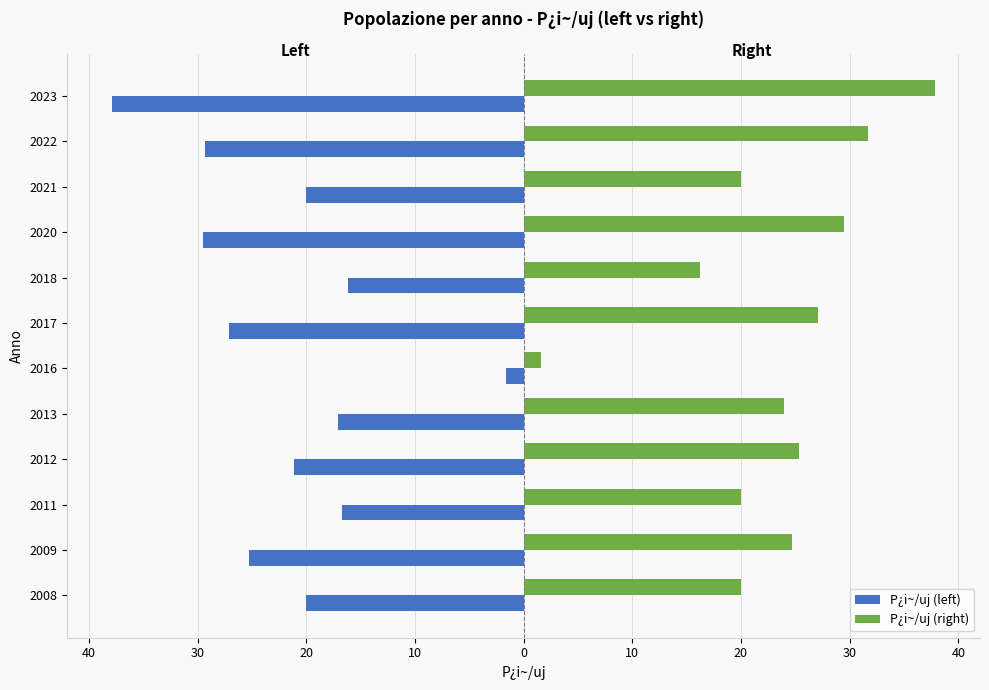

What are all the series names shown in the legend?

P¿i~/uj (left), P¿i~/uj (right)